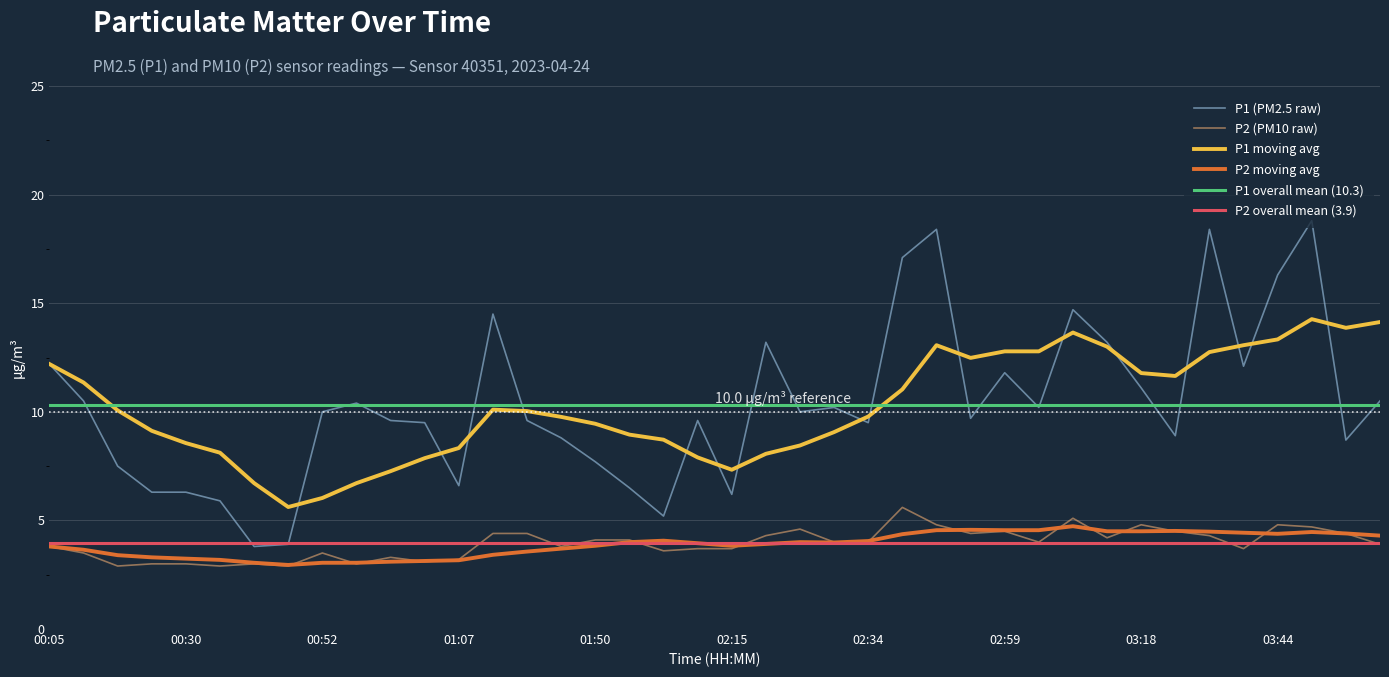

At which category is the sum across all series the highest?

03:50